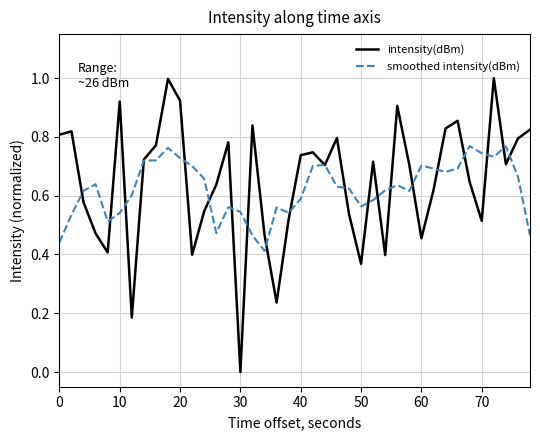

Which series has the widest spread of values?

intensity(dBm)